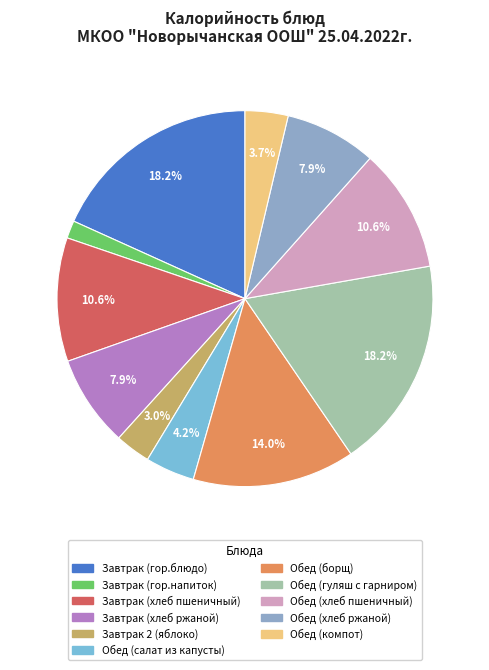

Which category has the smallest portion of the pie?

Завтрак (гор.напиток)